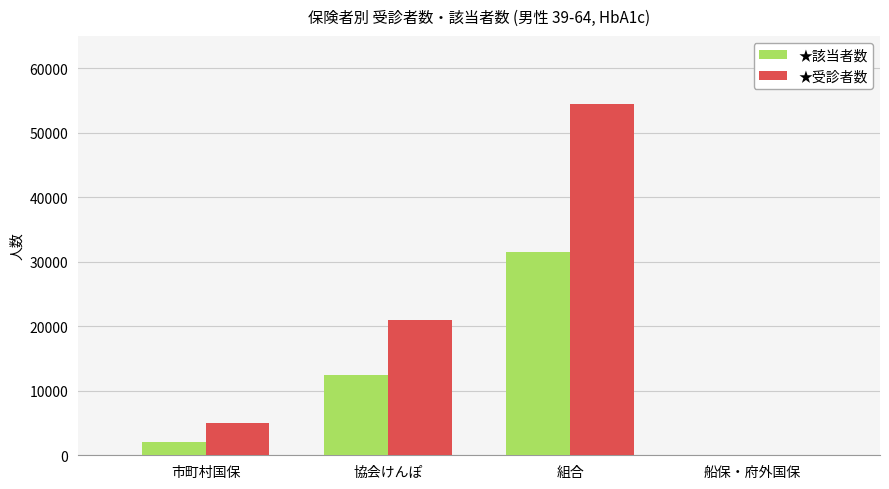

Is it true that ★受診者数 equals 4980 at 市町村国保?

True